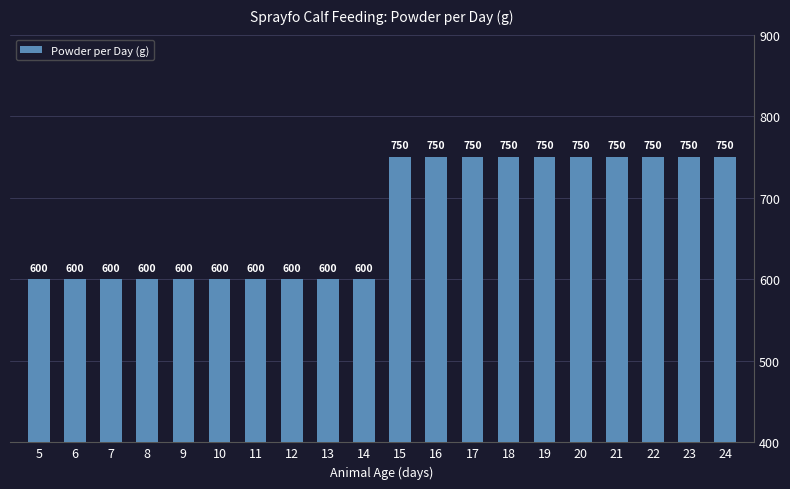

What is the difference between the second highest and minimum values?

150